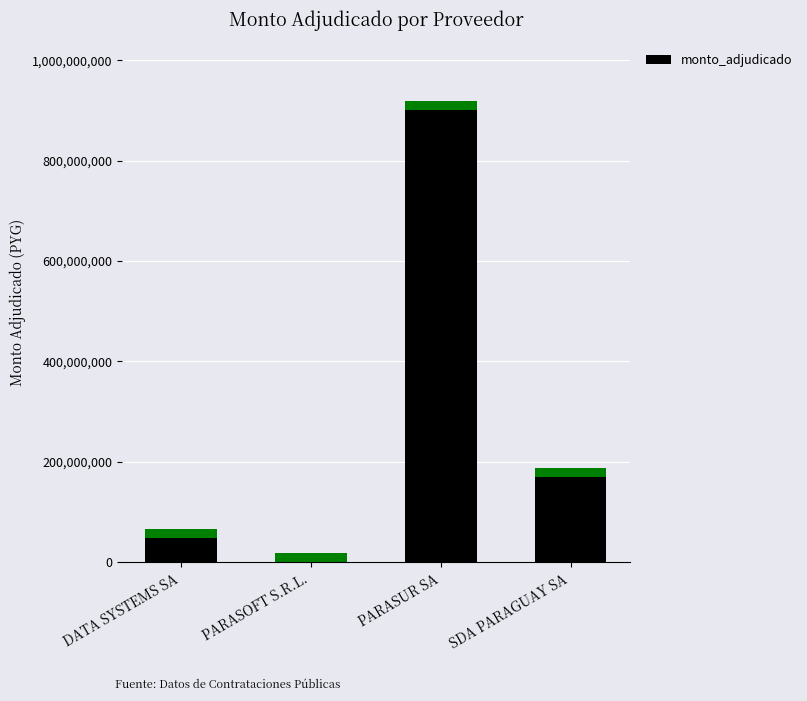

List the labels in order of value, largest first.

PARASUR SA, SDA PARAGUAY SA, DATA SYSTEMS SA, PARASOFT S.R.L.